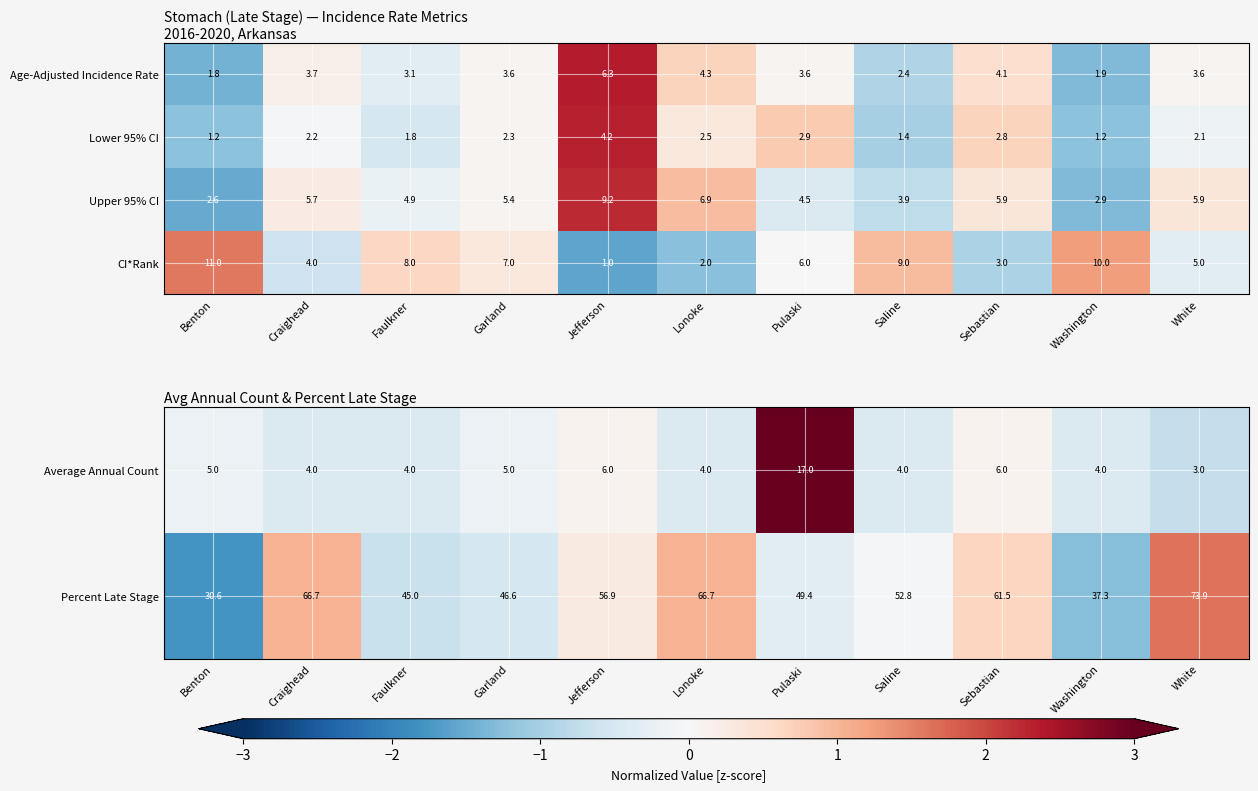

Is the value of Average Annual Count at Craighead greater than the value of Percent Late Stage at Pulaski?

No